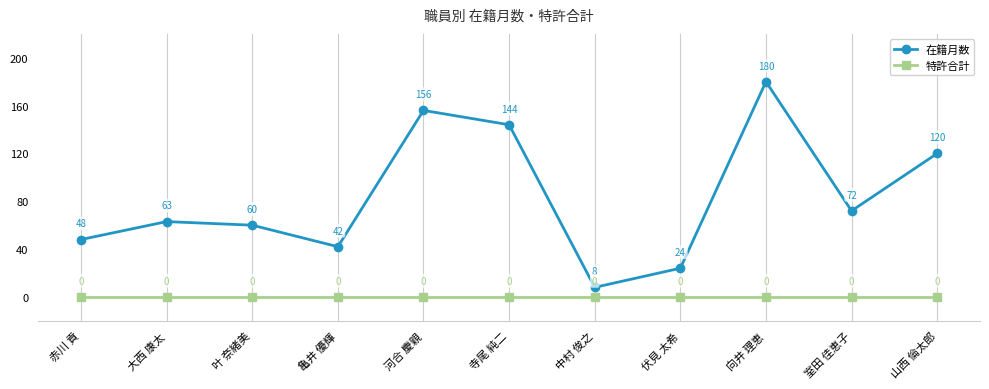

Does the chart display data point markers on the line(s)?

Yes